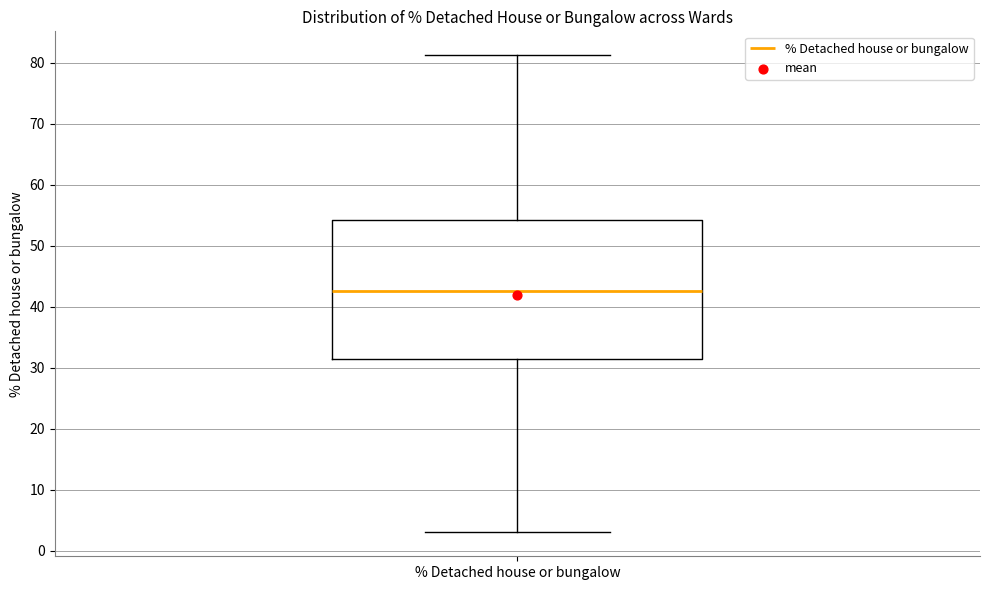

Where does the median line of the box for % Detached house or bungalow sit on the y-axis? The values are not printed on the chart, so give them approximately, as read against the axis.

43